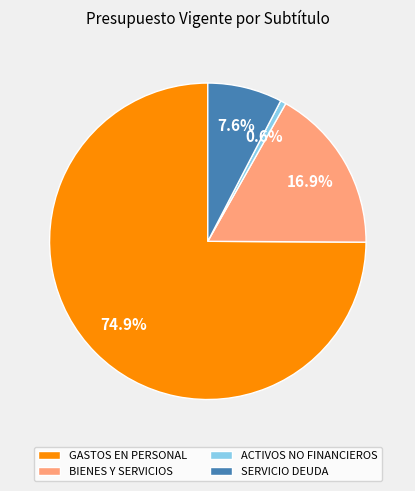

What is the majority slice?

GASTOS EN PERSONAL